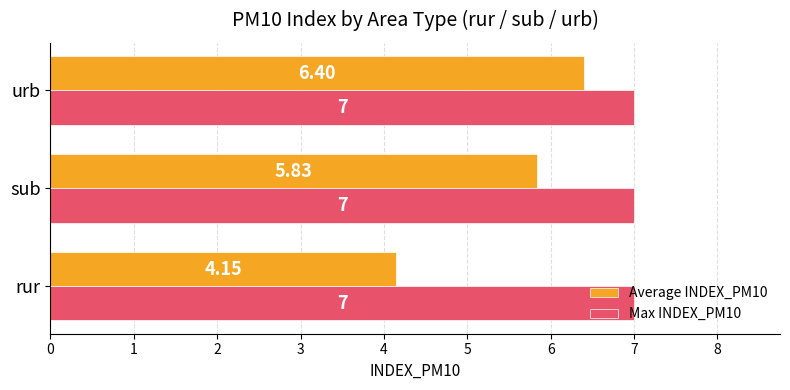

Which series has the largest range (max minus min)?

Average INDEX_PM10